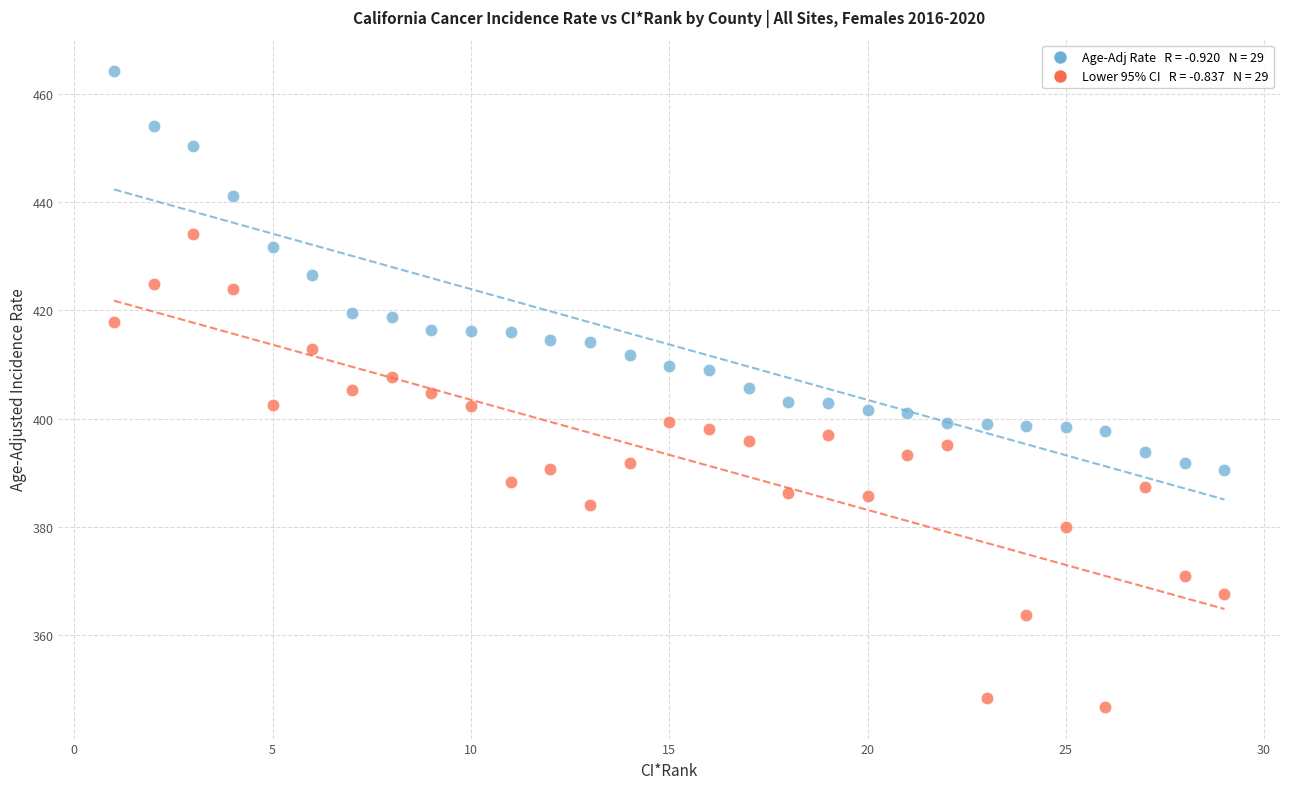

Across all data points, what is the range of Y values (max minus min)?

117.5